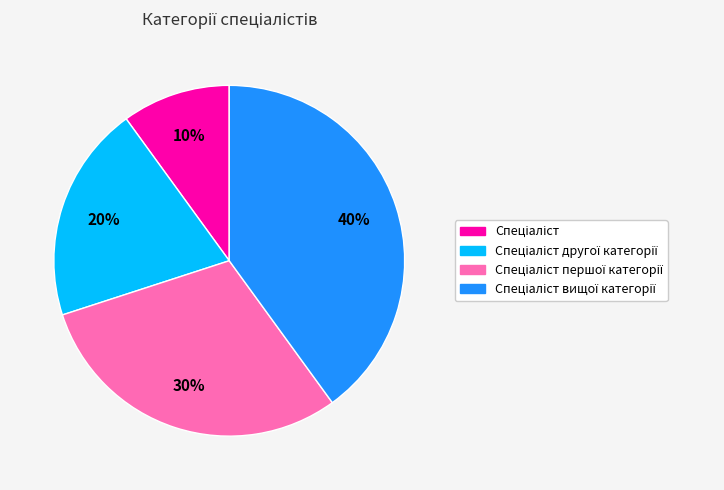

Is there any slice that represents more than half of the pie?

No